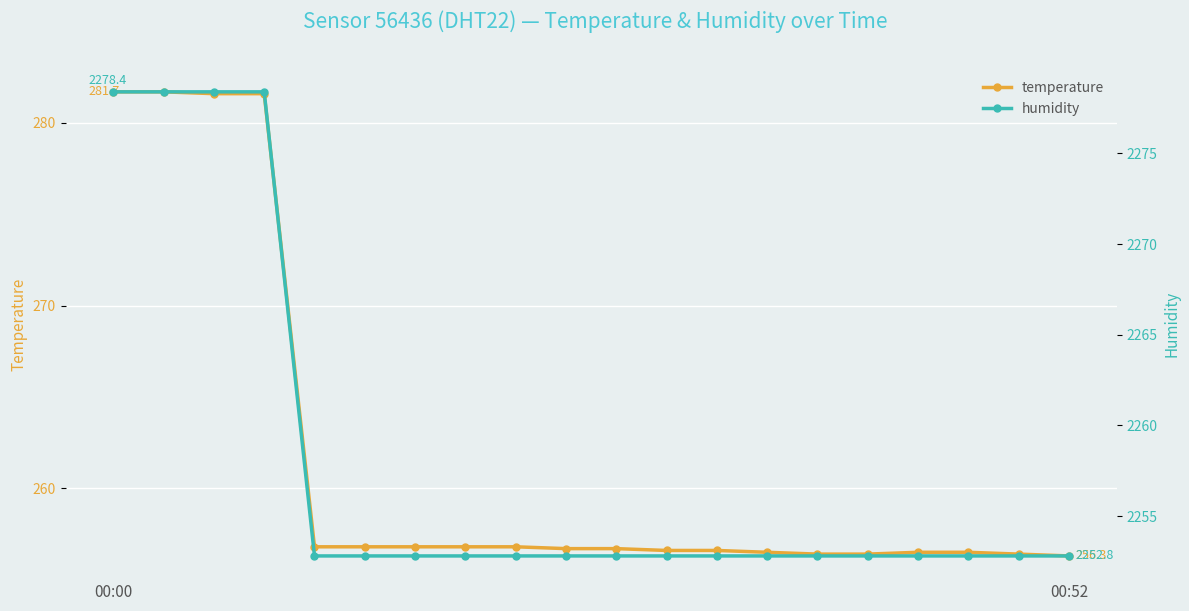

What is the highest value of the temperature series?

281.7